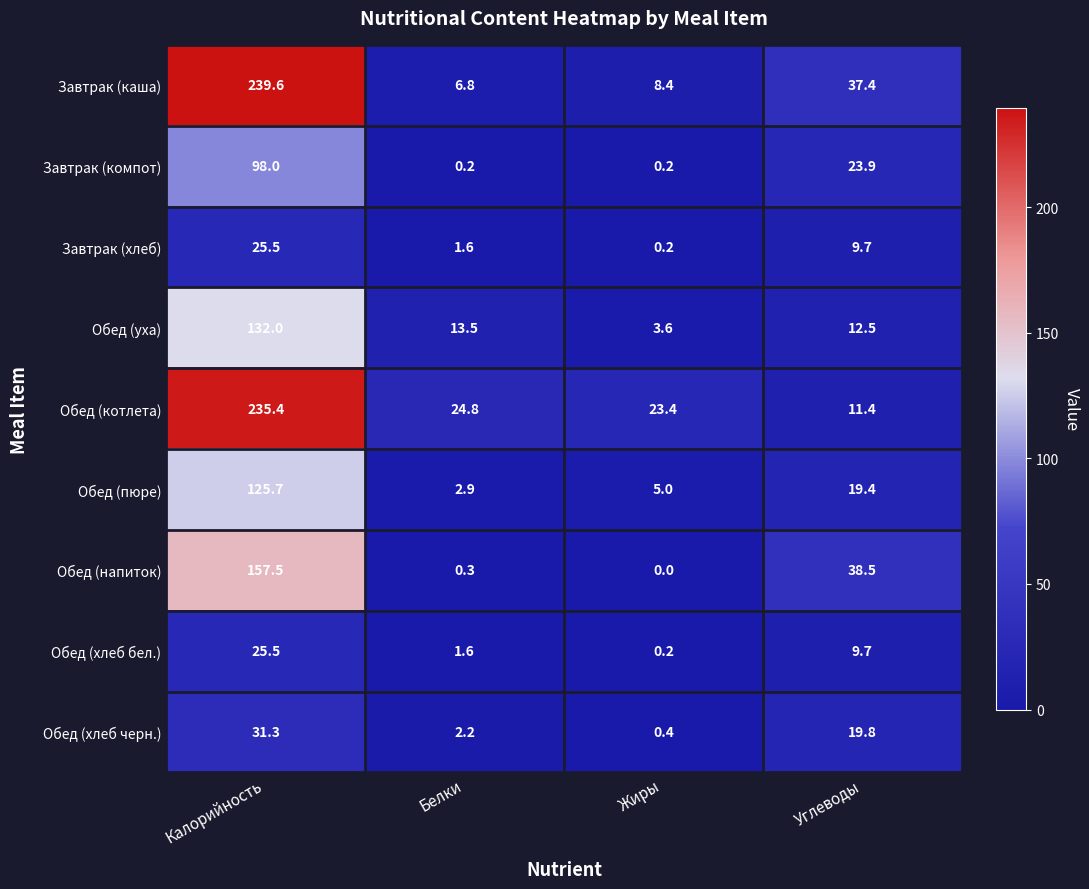

Read the Обед (пюре) value at Калорийность.

125.7